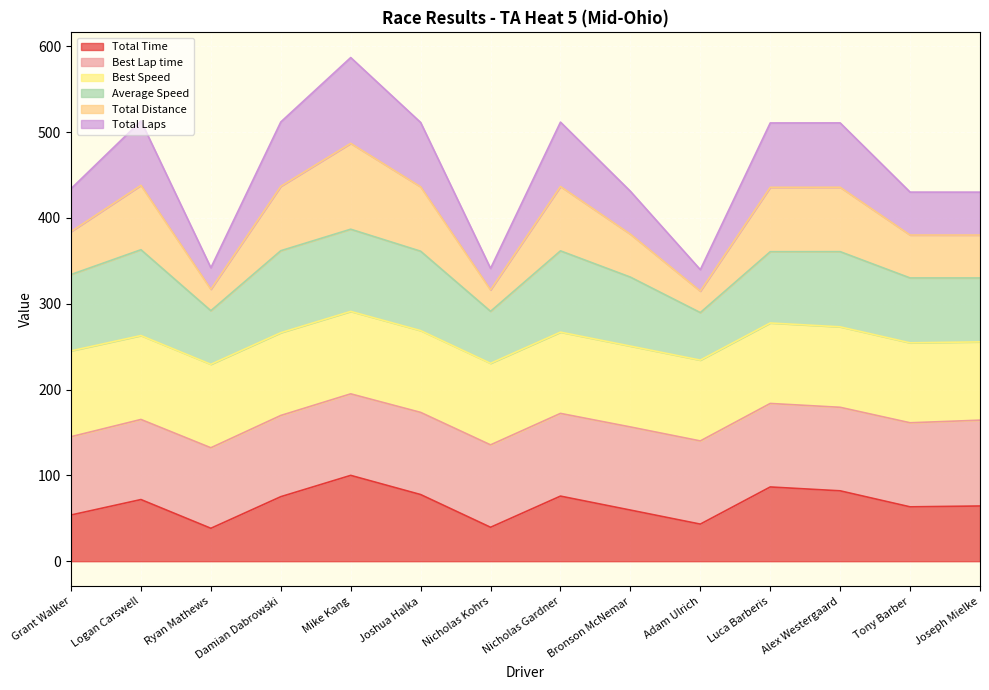

True or false: Total Time has a value of 21.1 at Joseph Mielke.

False